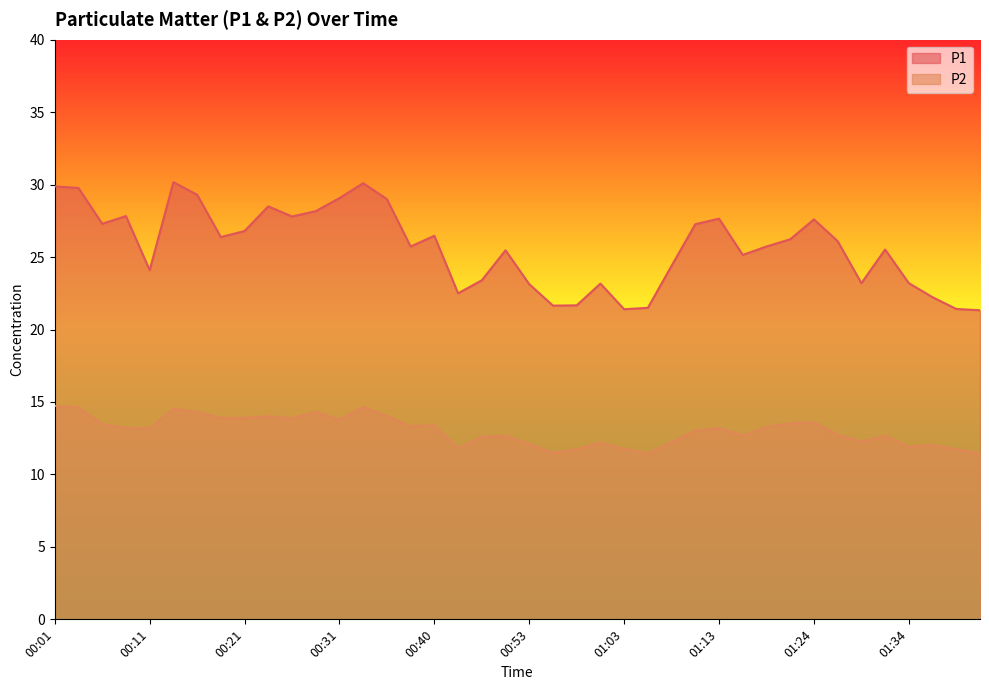

What is the difference between the maximum and minimum values in the P2 series?

3.3